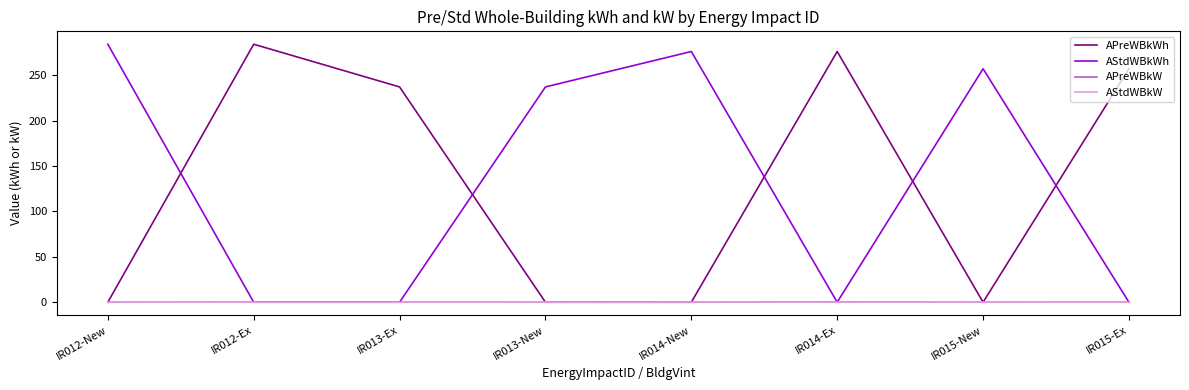

Where is the first local maximum for APreWBkWh?

IR012-Ex